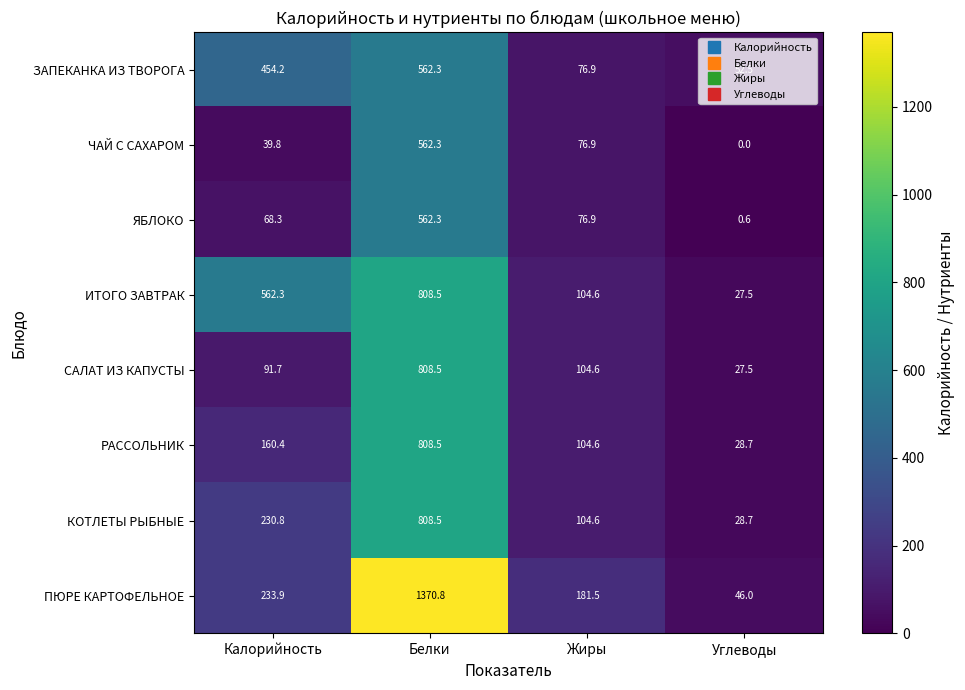

Between Жиры and Углеводы, which series saw the biggest shift?

ПЮРЕ КАРТОФЕЛЬНОЕ